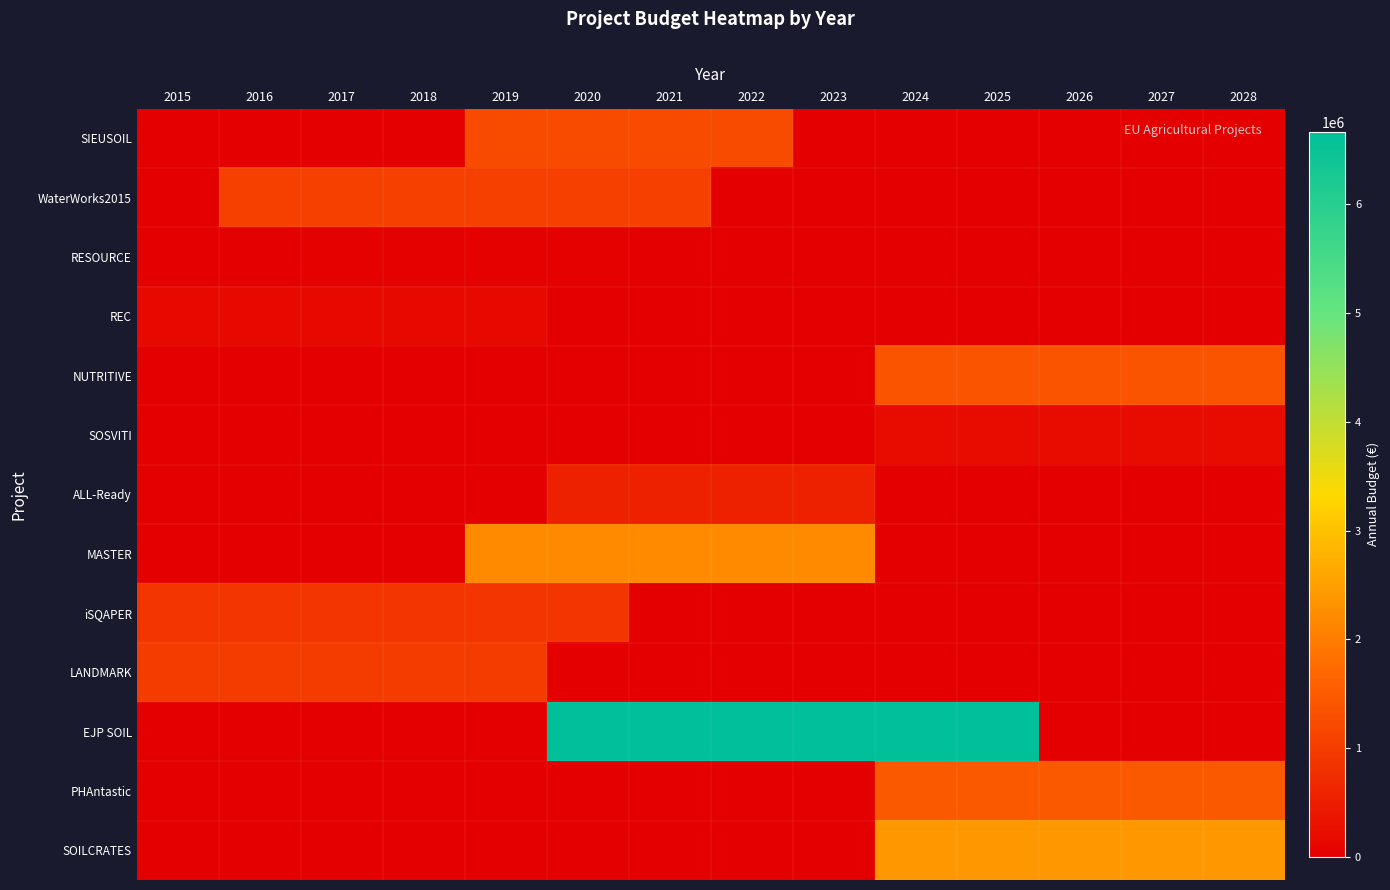

Reading left to right, extract all data points from this chart.

SIEUSOIL: 2015=0.0	2016=0.0	2017=0.0	2018=0.0	2019=1246368.8	2020=1246368.8	2021=1246368.8	2022=1246368.8	2023=0.0	2024=0.0	2025=0.0	2026=0.0	2027=0.0	2028=0.0
WaterWorks2015: 2015=0.0	2016=1044665.7	2017=1044665.7	2018=1044665.7	2019=1044665.7	2020=1044665.7	2021=1044665.7	2022=0.0	2023=0.0	2024=0.0	2025=0.0	2026=0.0	2027=0.0	2028=0.0
RESOURCE: 2015=0.0	2016=0.0	2017=42530.2	2018=42530.2	2019=42530.2	2020=42530.2	2021=0.0	2022=0.0	2023=0.0	2024=0.0	2025=0.0	2026=0.0	2027=0.0	2028=0.0
REC: 2015=179100.0	2016=179100.0	2017=179100.0	2018=179100.0	2019=179100.0	2020=0.0	2021=0.0	2022=0.0	2023=0.0	2024=0.0	2025=0.0	2026=0.0	2027=0.0	2028=0.0
NUTRITIVE: 2015=0.0	2016=0.0	2017=0.0	2018=0.0	2019=0.0	2020=0.0	2021=0.0	2022=0.0	2023=0.0	2024=1399301.4	2025=1399301.4	2026=1399301.4	2027=1399301.4	2028=1399301.4
SOSVITI: 2015=0.0	2016=0.0	2017=0.0	2018=0.0	2019=0.0	2020=0.0	2021=0.0	2022=0.0	2023=0.0	2024=231840.0	2025=231840.0	2026=231840.0	2027=231840.0	2028=231840.0
ALL-Ready: 2015=0.0	2016=0.0	2017=0.0	2018=0.0	2019=0.0	2020=534043.5	2021=534043.5	2022=534043.5	2023=534043.5	2024=0.0	2025=0.0	2026=0.0	2027=0.0	2028=0.0
MASTER: 2015=0.0	2016=0.0	2017=0.0	2018=0.0	2019=2190034.2	2020=2190034.2	2021=2190034.2	2022=2190034.2	2023=2190034.2	2024=0.0	2025=0.0	2026=0.0	2027=0.0	2028=0.0
iSQAPER: 2015=895895.8	2016=895895.8	2017=895895.8	2018=895895.8	2019=895895.8	2020=895895.8	2021=0.0	2022=0.0	2023=0.0	2024=0.0	2025=0.0	2026=0.0	2027=0.0	2028=0.0
LANDMARK: 2015=999932.6	2016=999932.6	2017=999932.6	2018=999932.6	2019=999932.6	2020=0.0	2021=0.0	2022=0.0	2023=0.0	2024=0.0	2025=0.0	2026=0.0	2027=0.0	2028=0.0
EJP SOIL: 2015=0.0	2016=0.0	2017=0.0	2018=0.0	2019=0.0	2020=6666666.7	2021=6666666.7	2022=6666666.7	2023=6666666.7	2024=6666666.7	2025=6666666.7	2026=0.0	2027=0.0	2028=0.0
PHAntastic: 2015=0.0	2016=0.0	2017=0.0	2018=0.0	2019=0.0	2020=0.0	2021=0.0	2022=0.0	2023=0.0	2024=1476854.4	2025=1476854.4	2026=1476854.4	2027=1476854.4	2028=1476854.4
SOILCRATES: 2015=0.0	2016=0.0	2017=0.0	2018=0.0	2019=0.0	2020=0.0	2021=0.0	2022=0.0	2023=0.0	2024=2397463.2	2025=2397463.2	2026=2397463.2	2027=2397463.2	2028=2397463.2